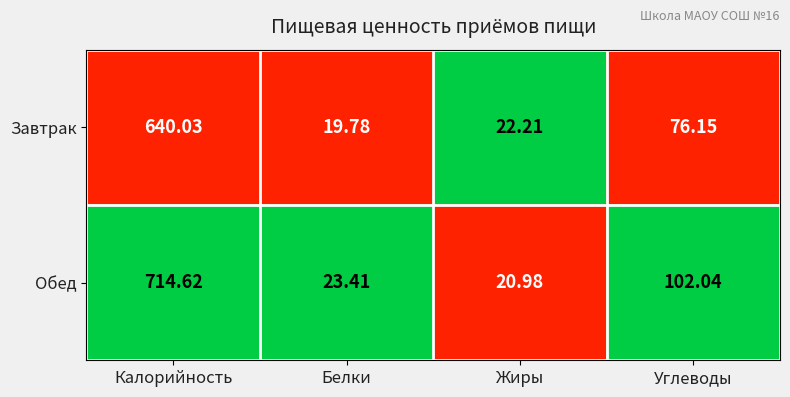

Rank the series by their average value, from highest to lowest.

Обед, Завтрак